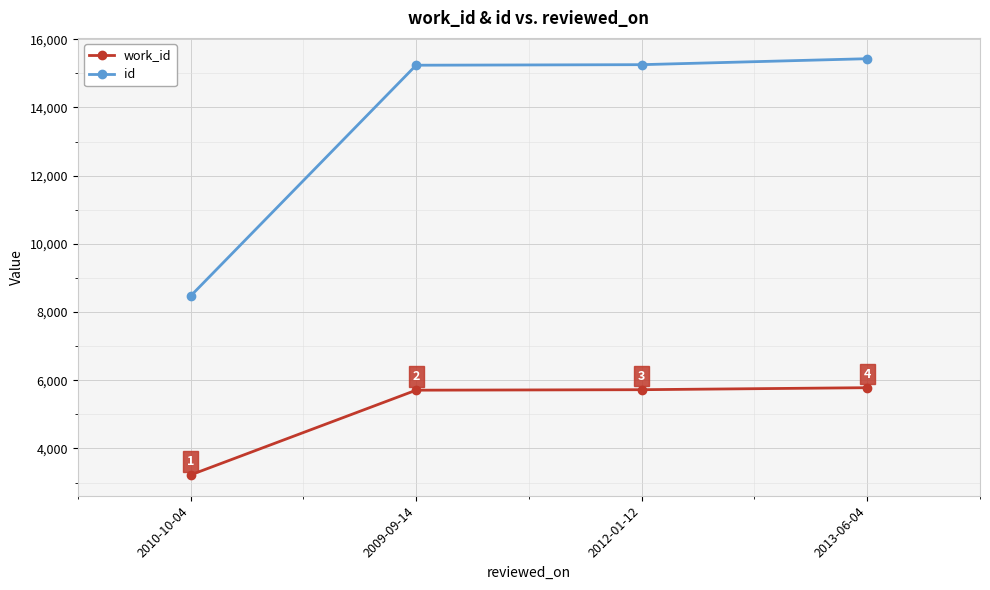

What is the greatest value displayed?

15428